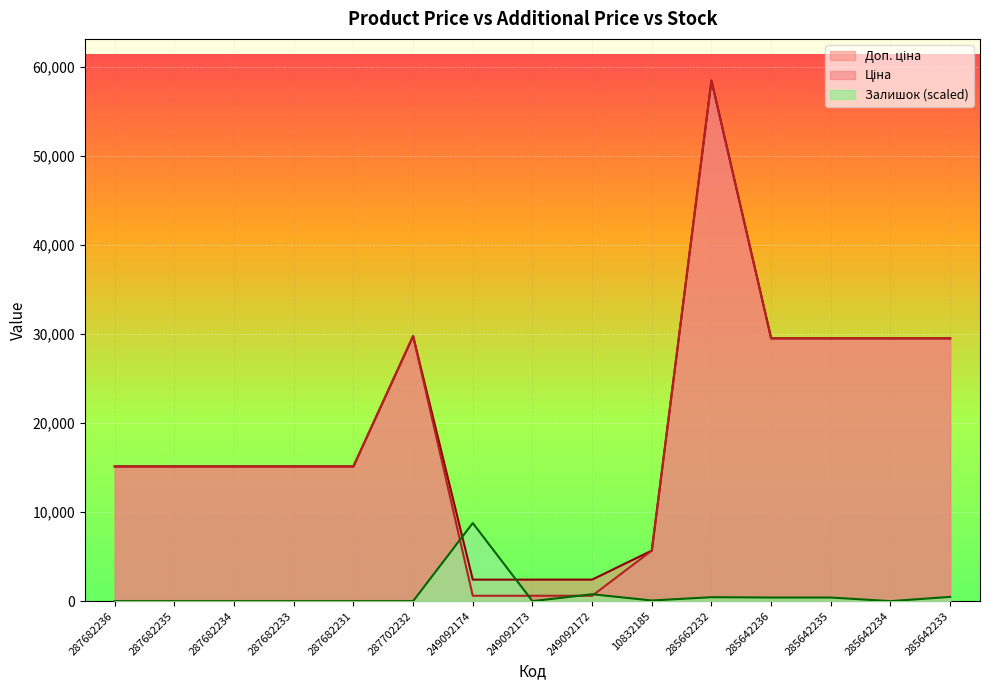

What is the difference between the Доп. ціна values at 249092174 and 10832185?

3259.0